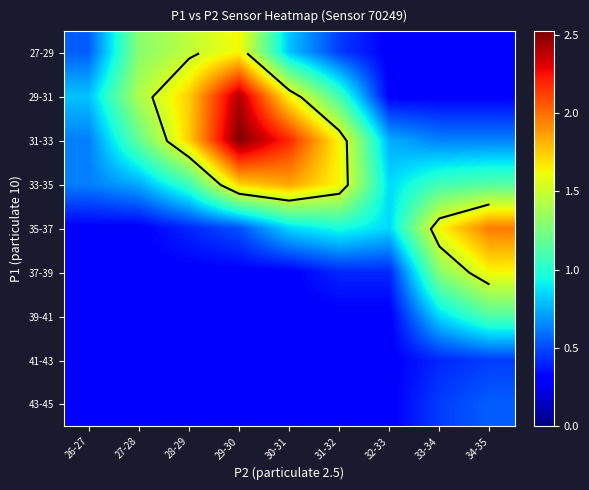

What is the minimum value shown in the chart?

0.3